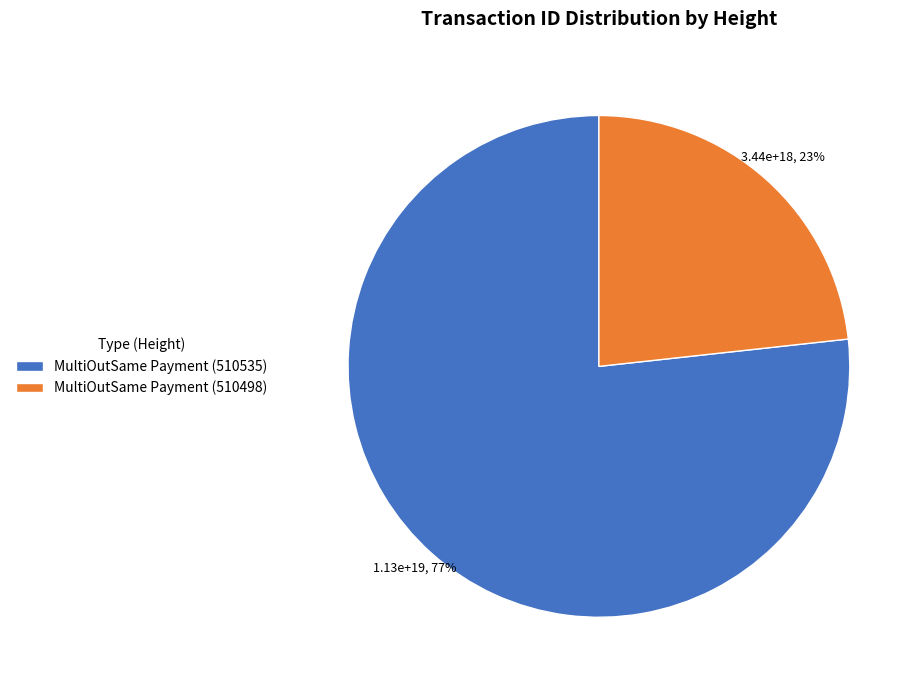

Combined, do MultiOutSame Payment (510535) and MultiOutSame Payment (510498) account for over 50%?

Yes